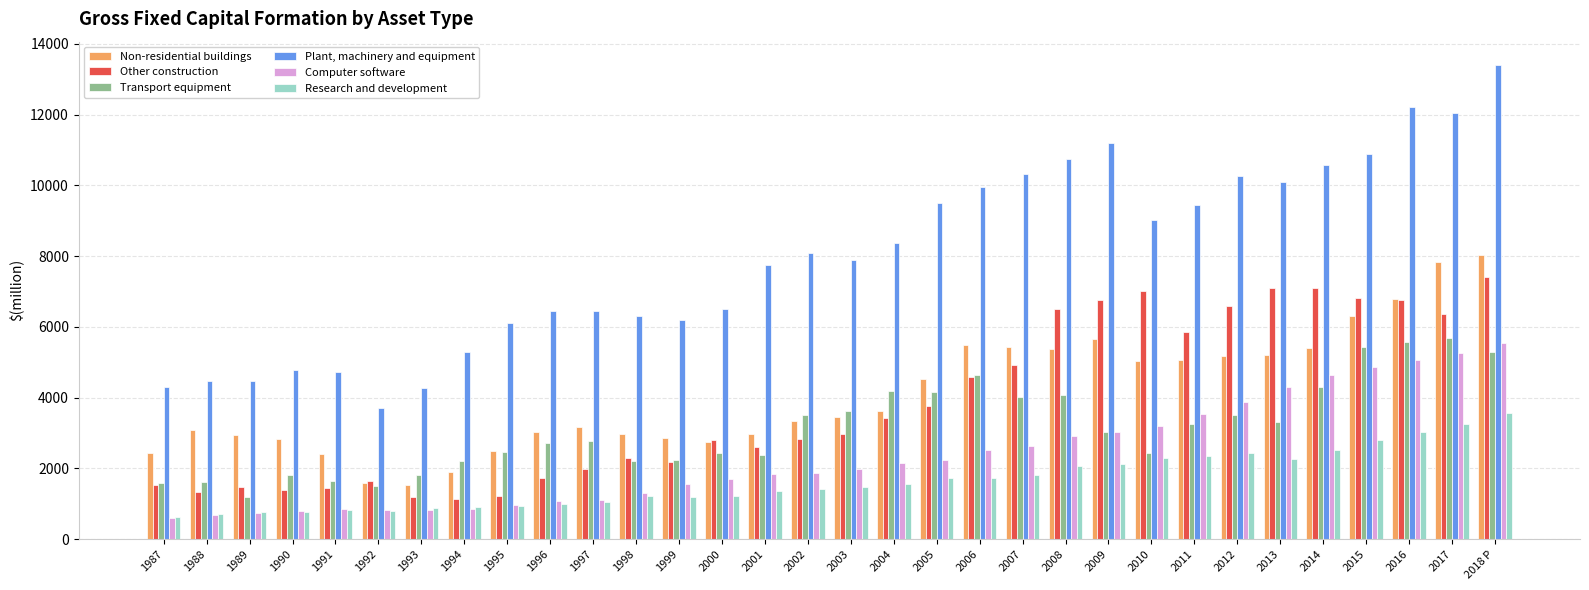

At which category is the sum across all series the highest?

2018 P